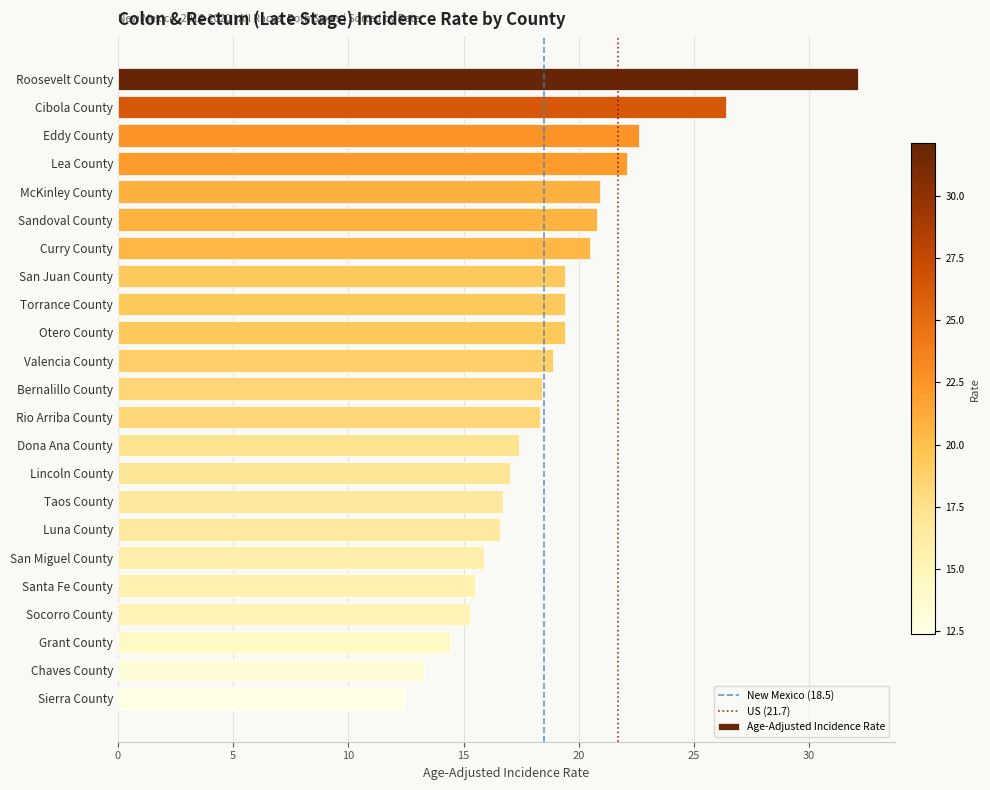

What position from the top is Bernalillo County?

12